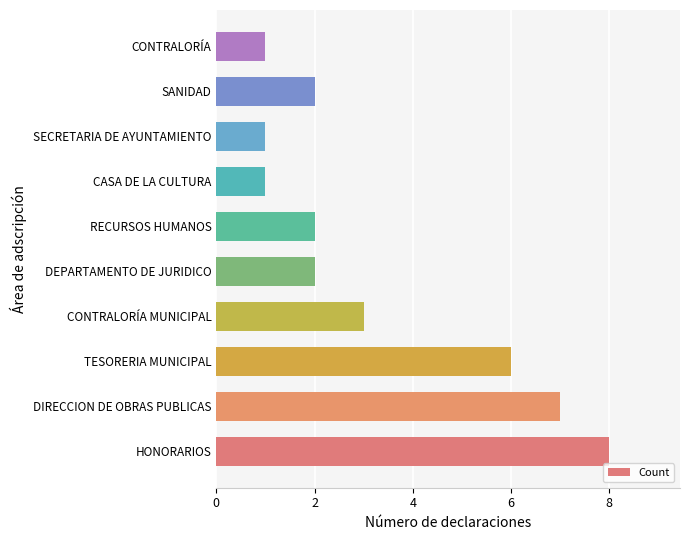

Which category has the highest value across all series?

HONORARIOS